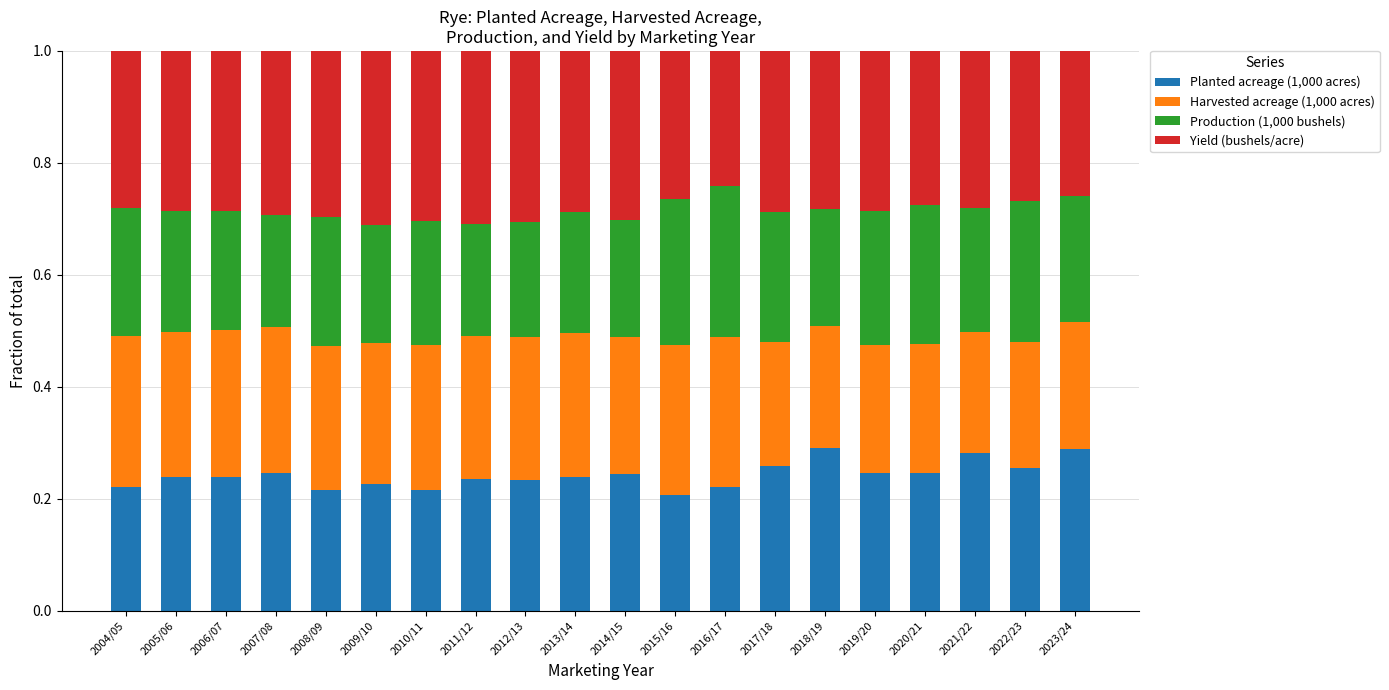

The value of Planted acreage (1,000 acres) at 2013/14 is 0.2. True or false?

True